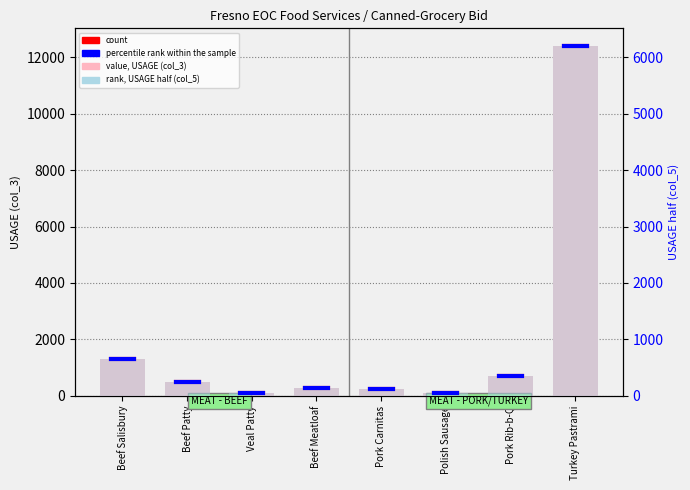

The USAGE half (col_5) series shows 54 at Veal Patty. True or false?

True